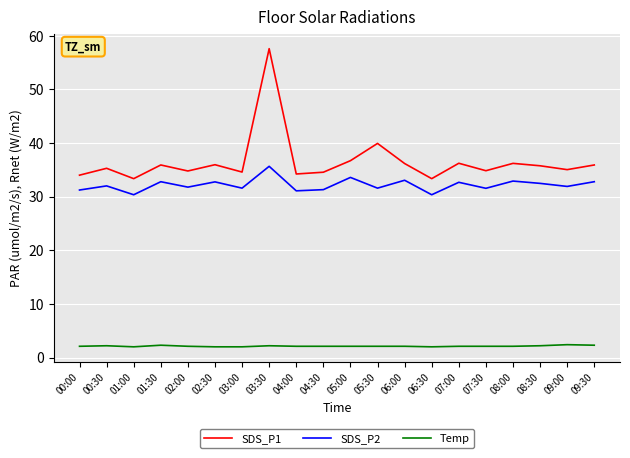

What is the greatest value displayed?

57.6